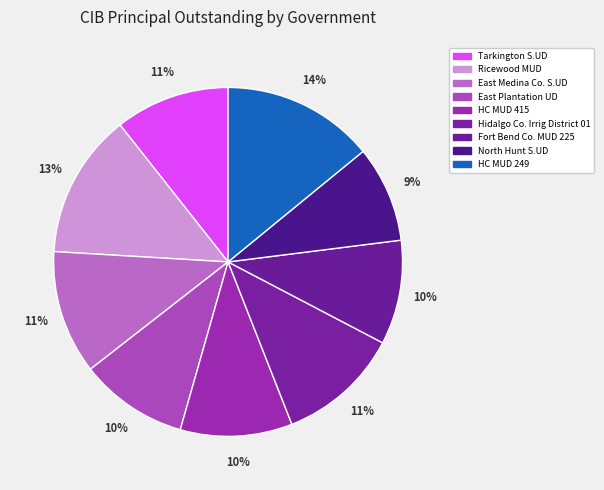

To the nearest percent, what is the average slice percentage?

11%